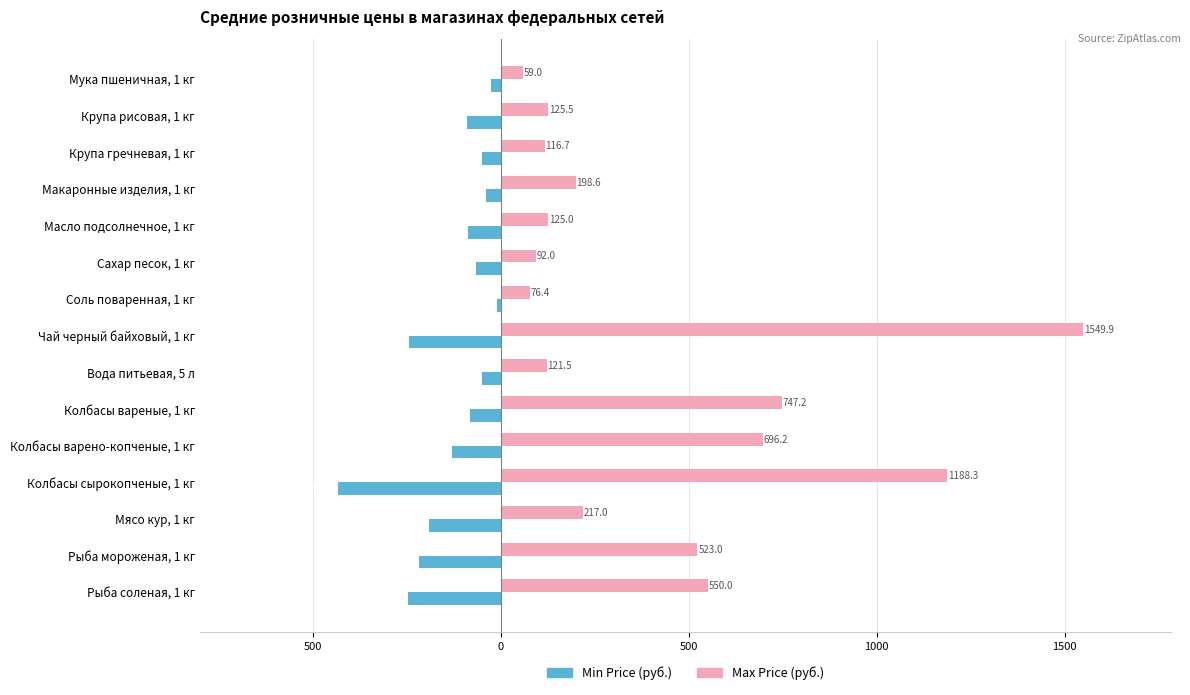

List the series in order of their peak value, lowest first.

Min Price (руб.), Max Price (руб.)